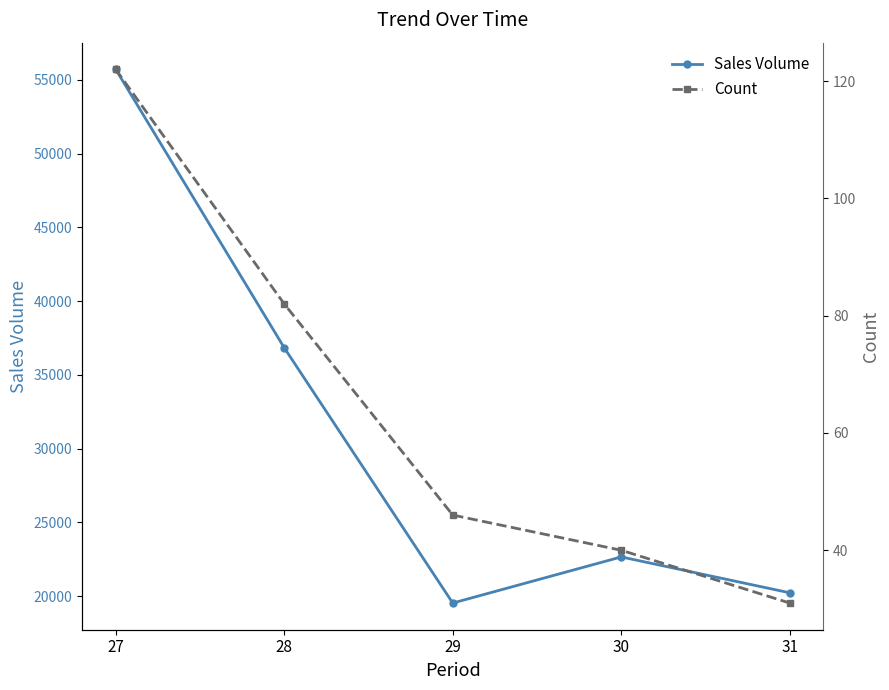

What is the sum of all Sales Volume values?

154990